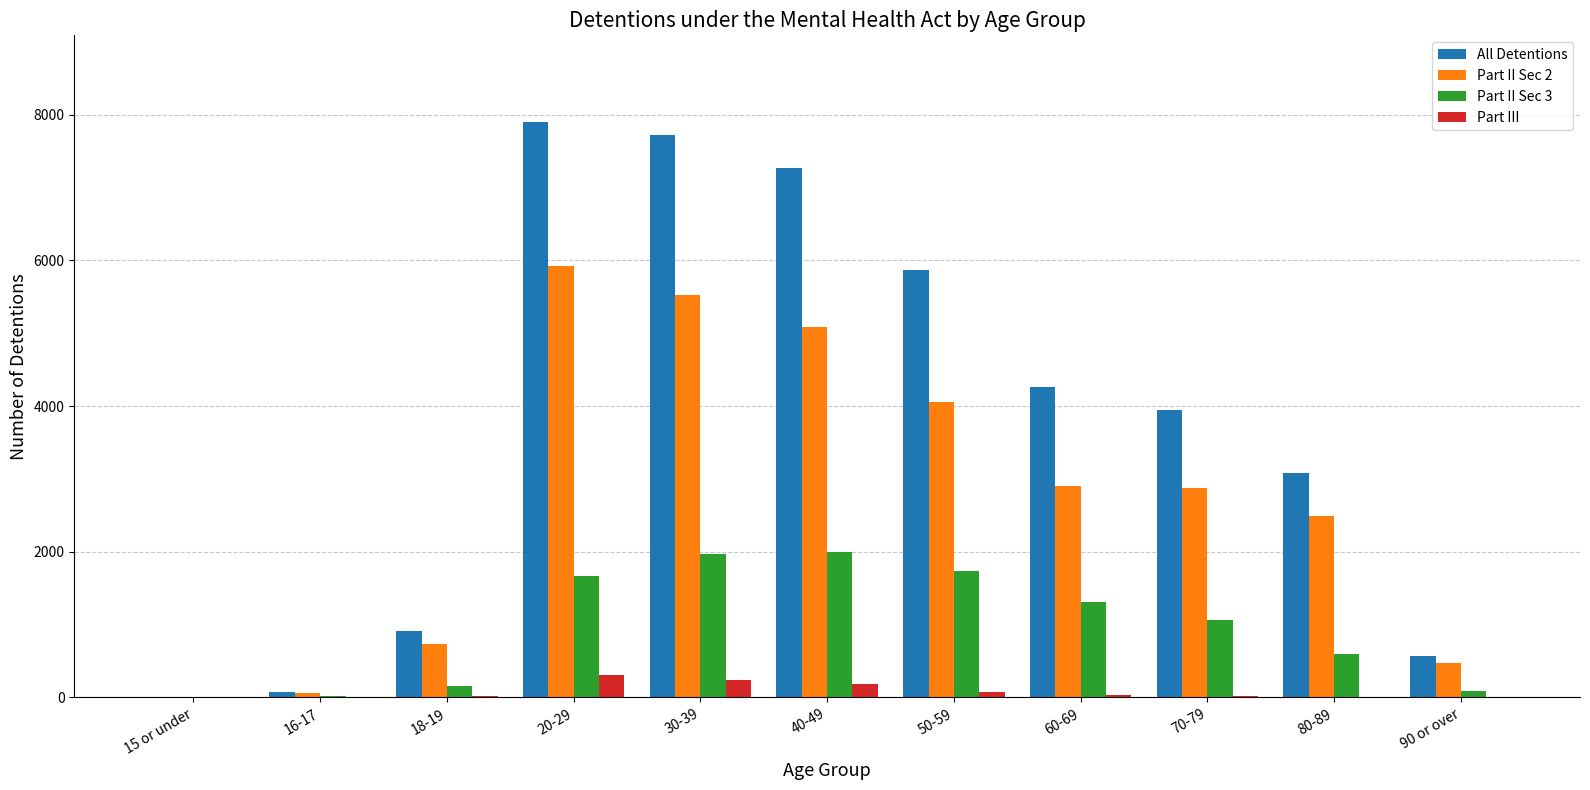

Is the value of All Detentions at 40-49 greater than the value of Part III at 18-19?

Yes